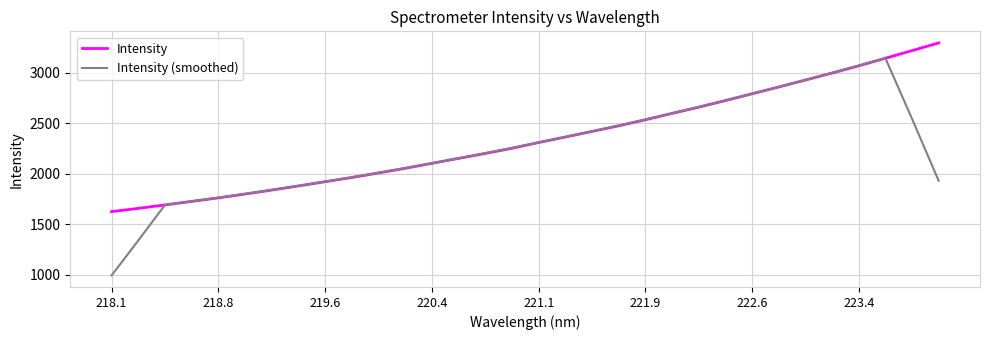

What is the smallest value displayed?

994.9